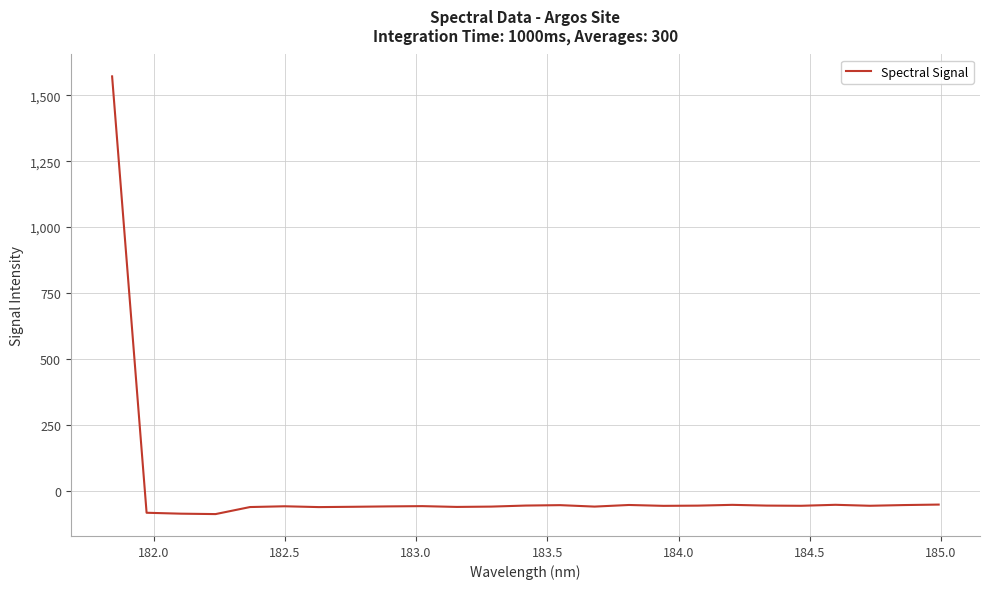

What is the smallest value displayed?

-89.4